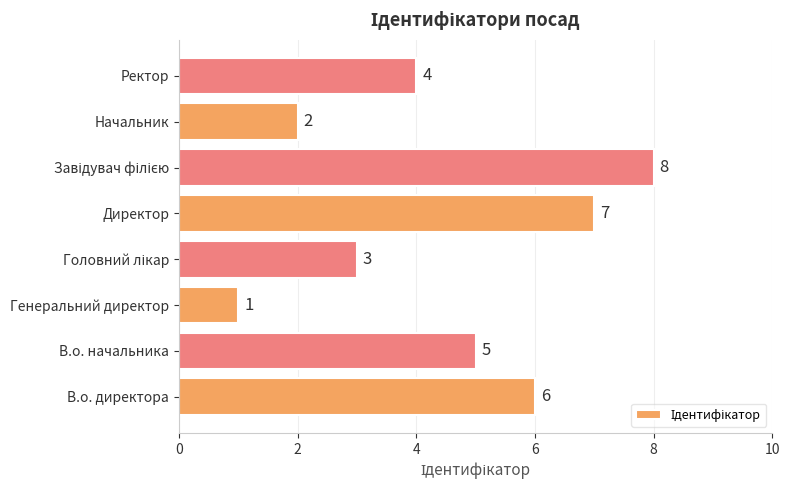

Reading bottom to top, transcribe all the data shown in this chart.

6	5	1	3	7	8	2	4